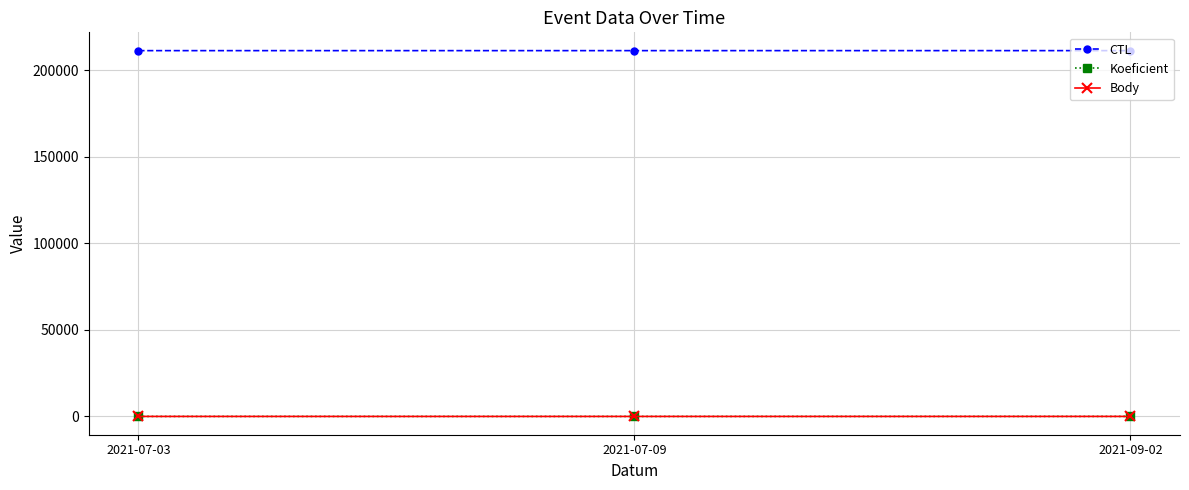

Which category has the lowest value across all series?

2021-07-09